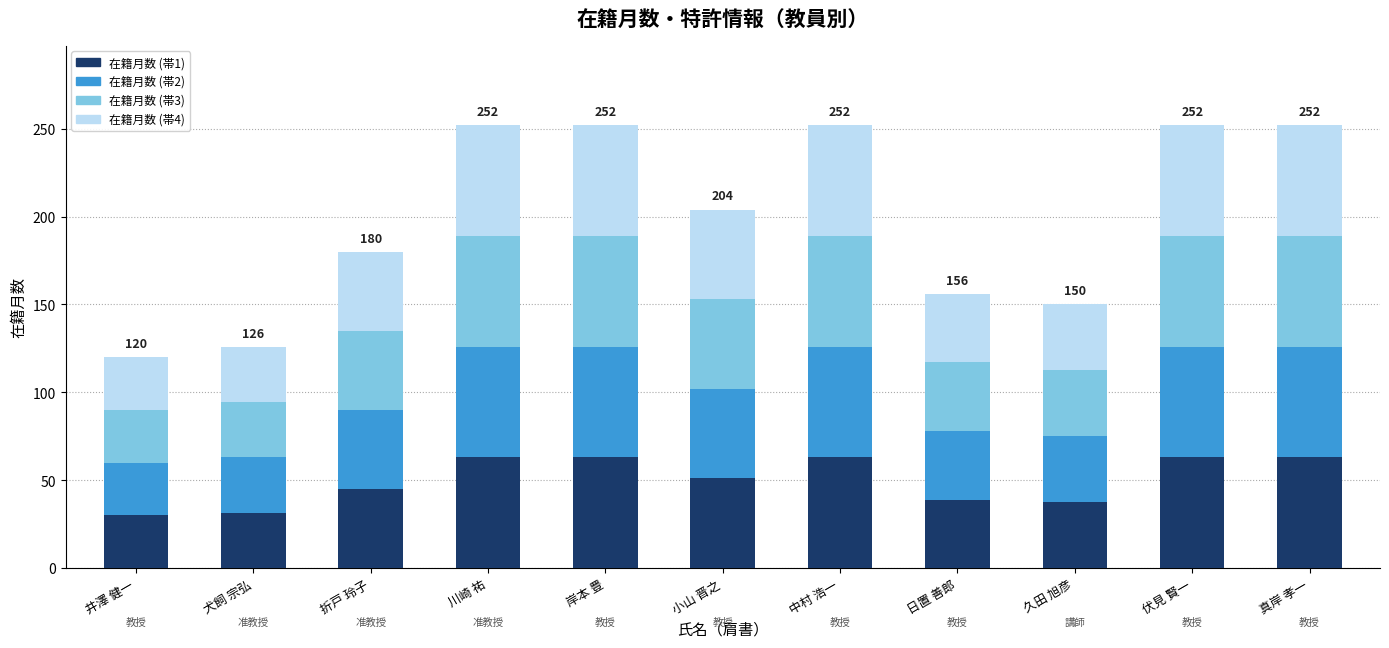

True or false: 在籍月数 (帯1) has a value of 31.5 at 犬飼 宗弘.

True